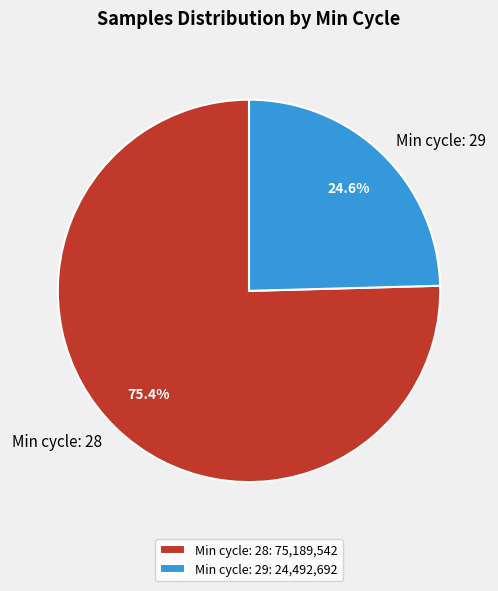

Approximately how many times larger is the value at Min cycle: 28 compared to Min cycle: 29?

3.1